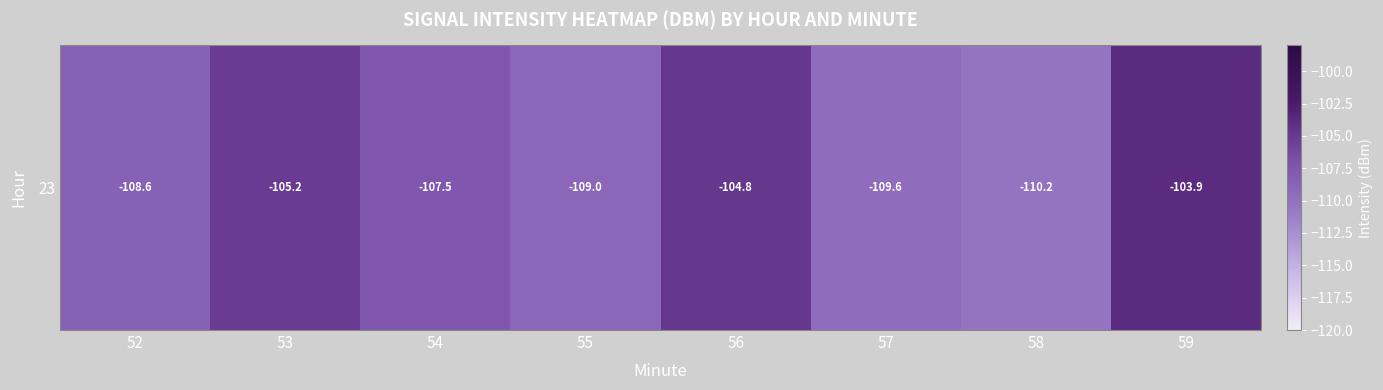

Is it true that the value at 57 is -109.6?

True